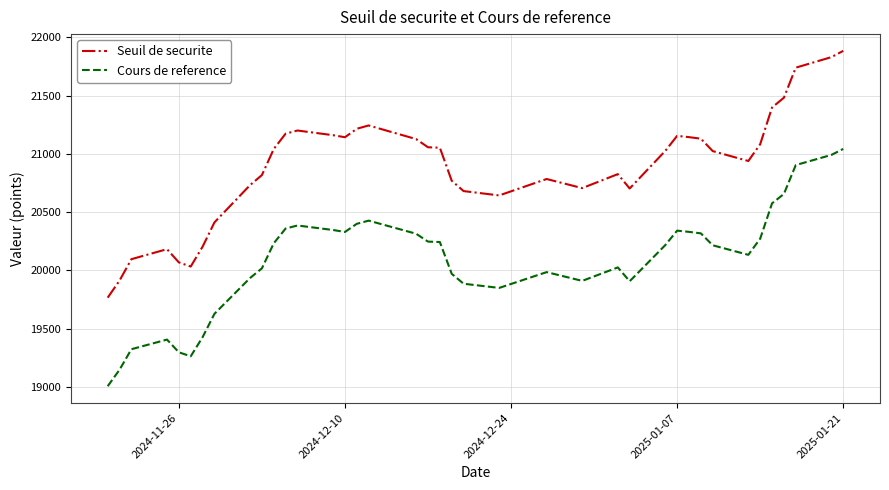

What is the maximum value shown in the chart?

21883.7